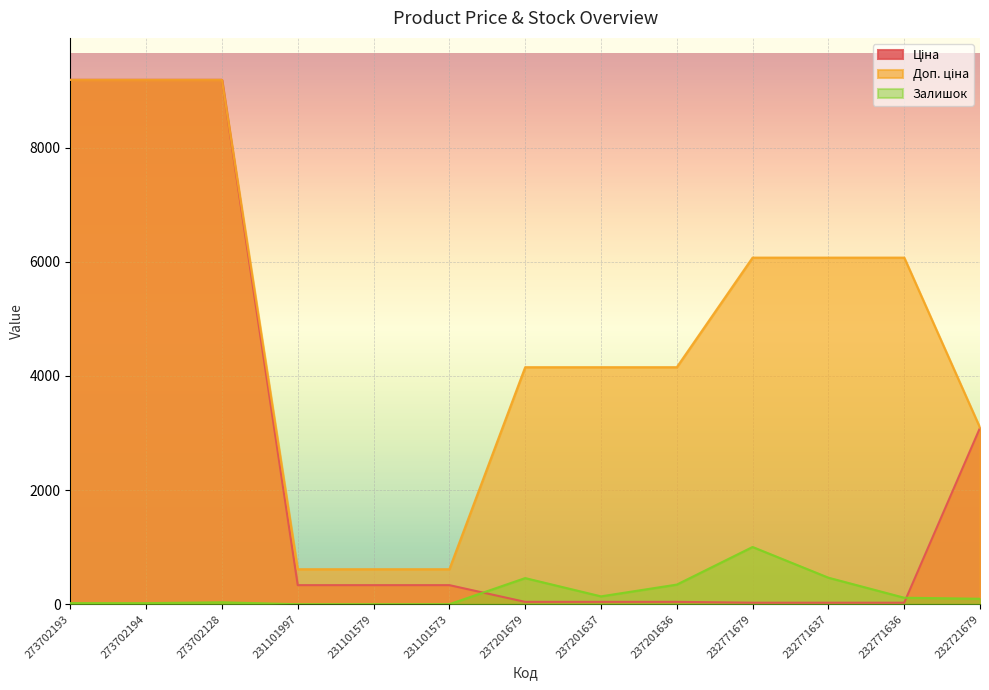

What is the difference between the second highest and minimum values in the Ціна series?

9158.9